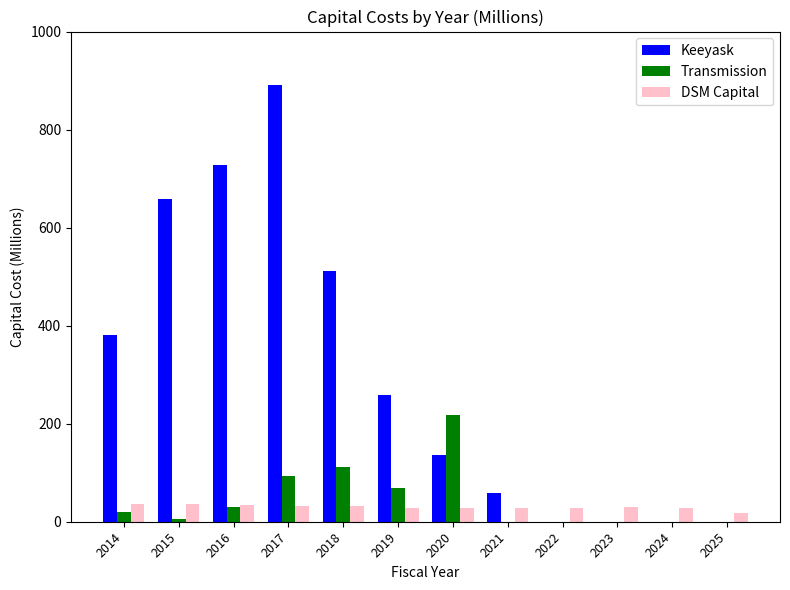

What is the sum of all Keeyask values?

3623.5